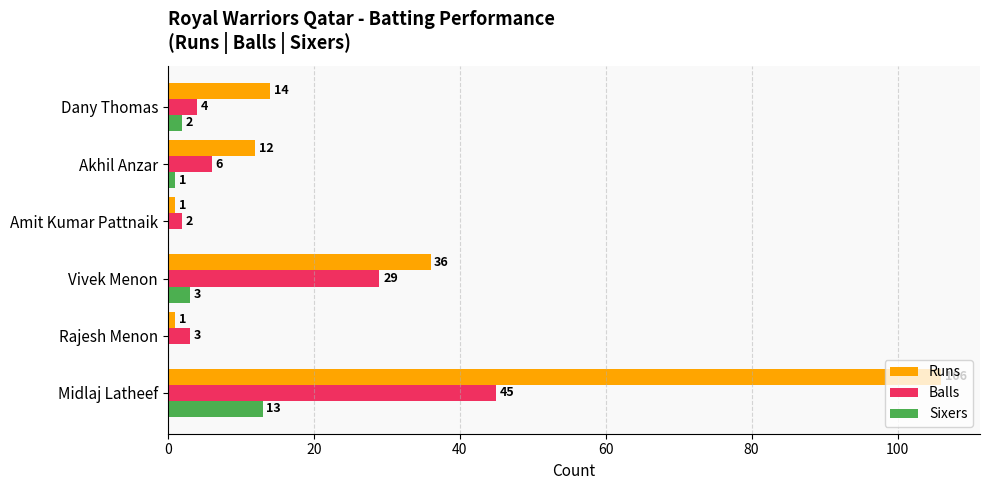

How many categories are shown in the chart?

6